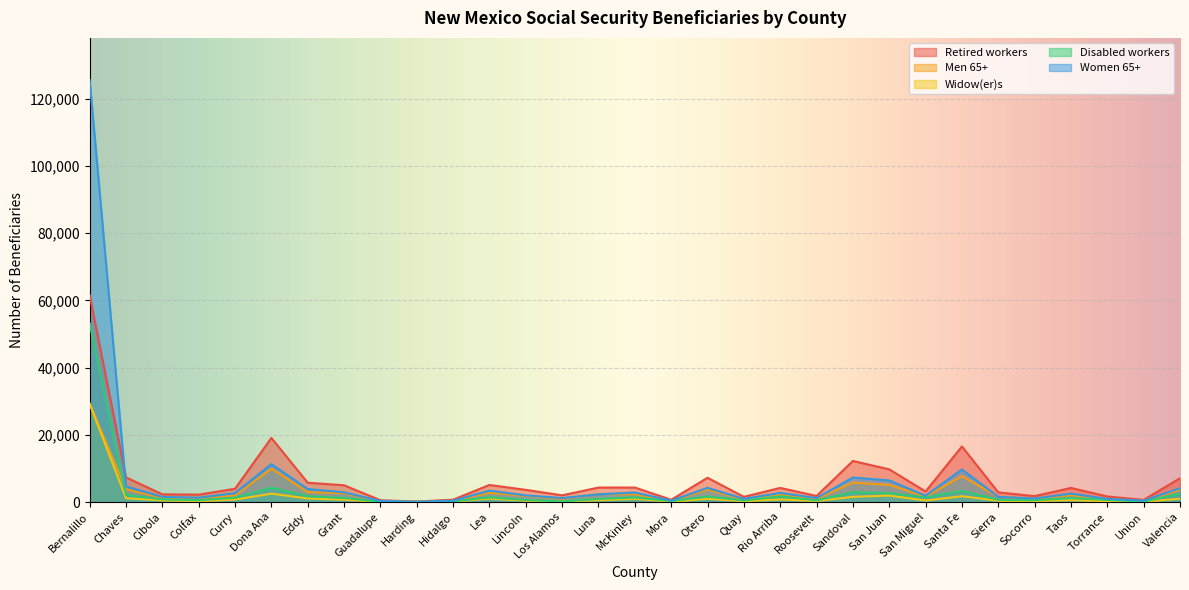

How many interior local peaks does the Disabled workers series have?

8